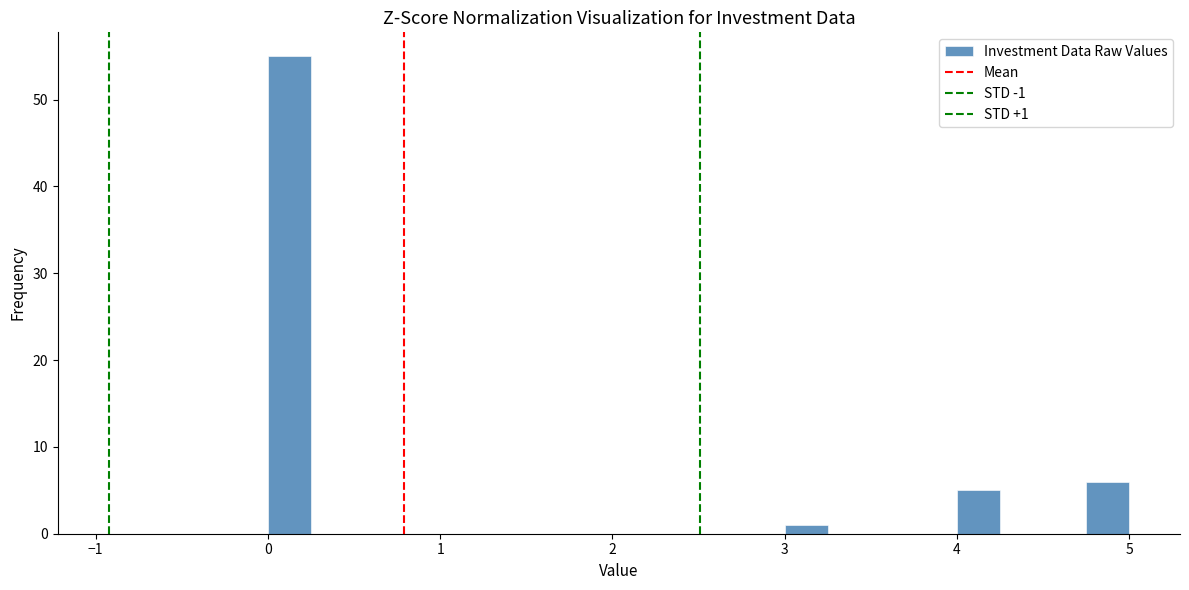

Around what value on the x-axis is the tallest bar? Give the approximate position of its centre, as read against the axis.

0.1